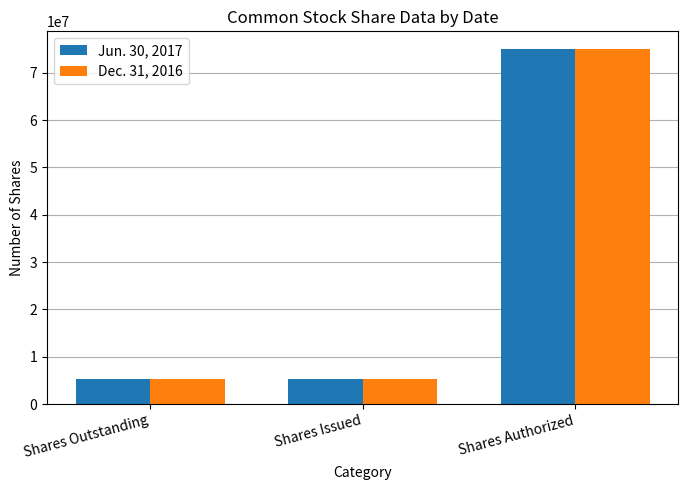

Which category has the highest value across all series?

Shares Authorized